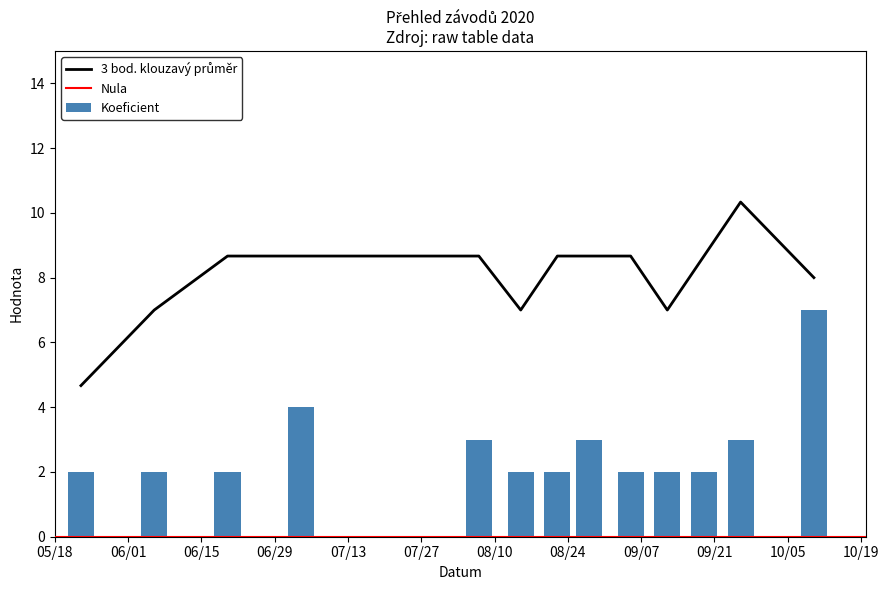

The value of Třídy at 2020-09-26 is 7. True or false?

False